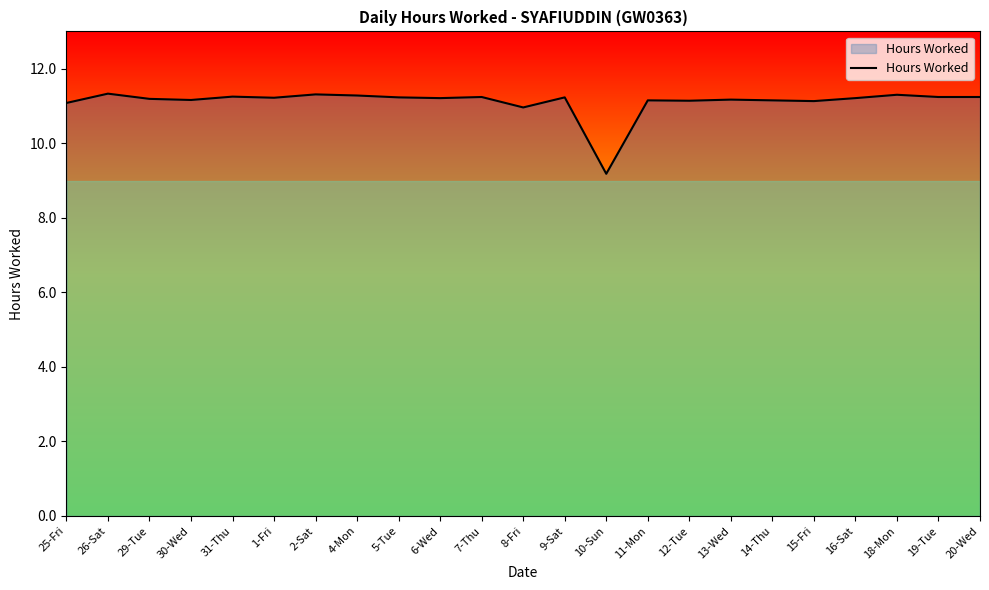

What is the difference between the maximum and second lowest values?

0.4